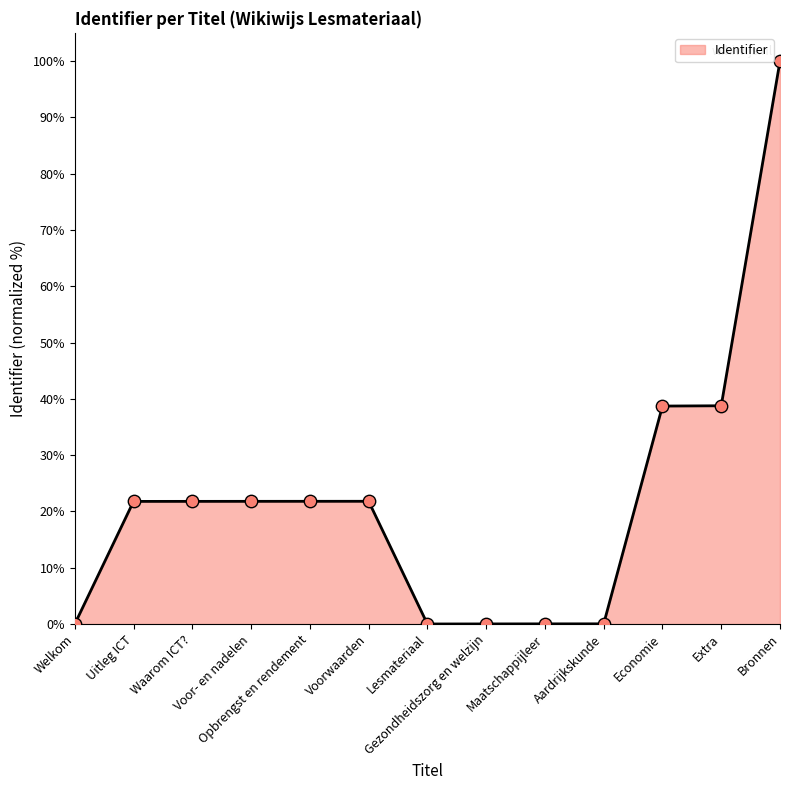

Which has a higher value, Voorwaarden or Extra?

Extra